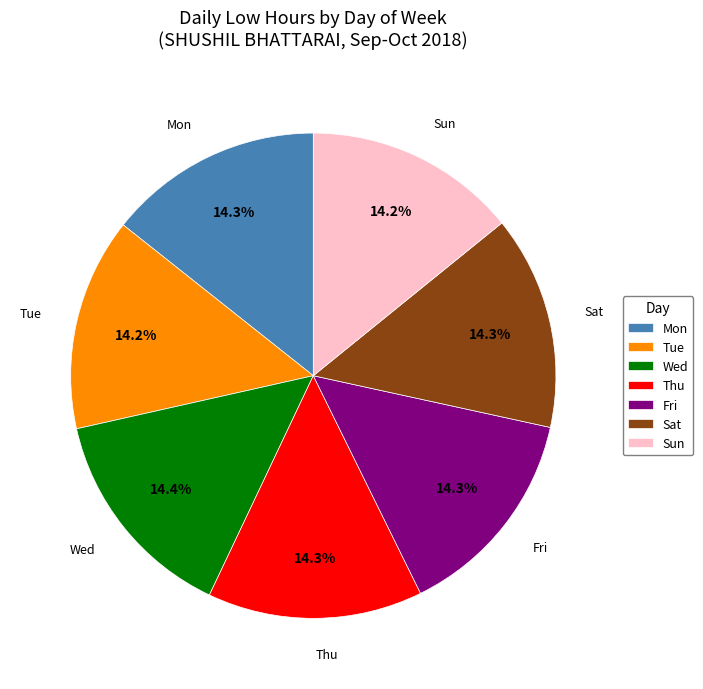

True or false: Tue accounts for 14% of the total.

True